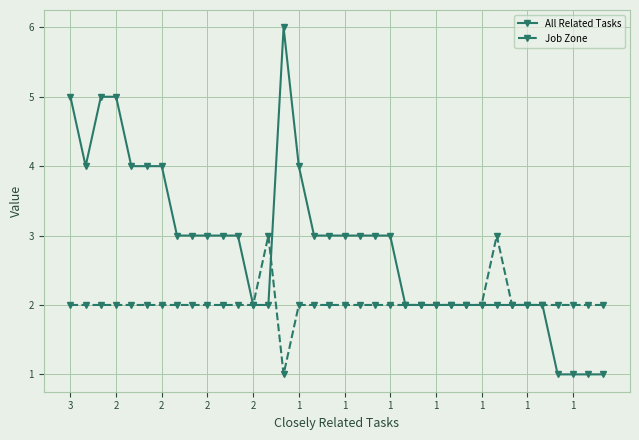

How many lines are shown in the chart?

2